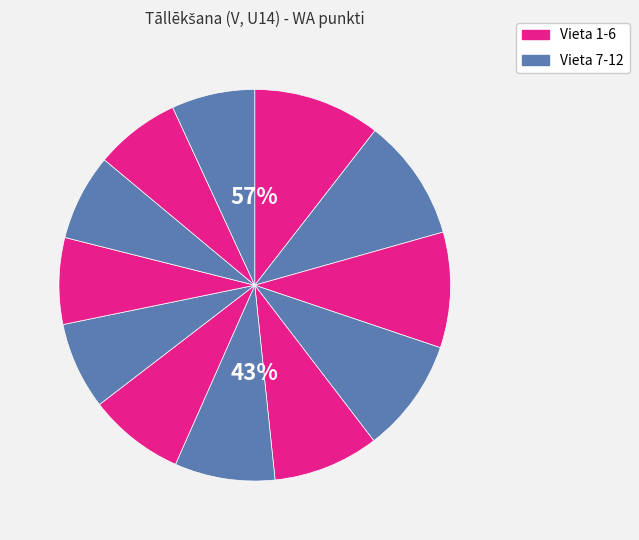

How many segments does this pie chart have?

12